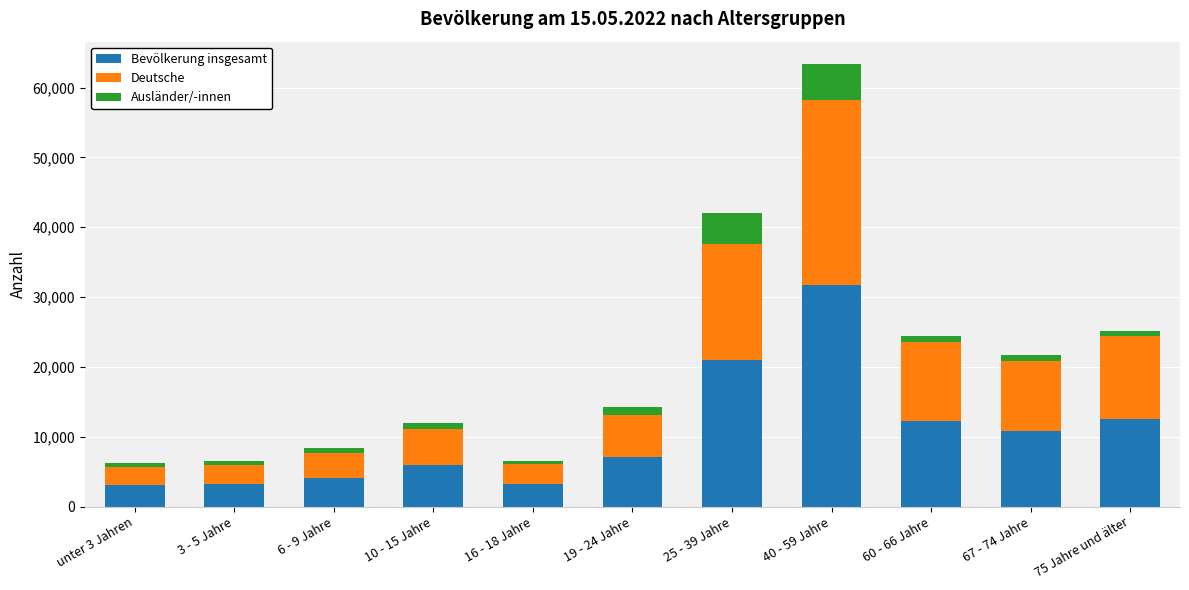

The value of Bevölkerung insgesamt at 3 - 5 Jahre is 3245. True or false?

True